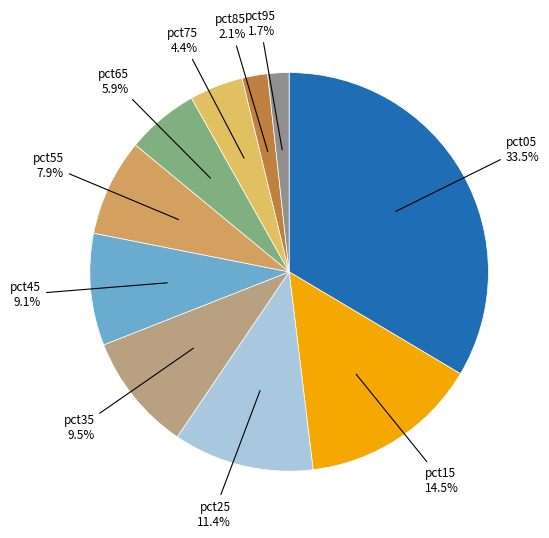

What is the largest slice in the pie chart?

pct05